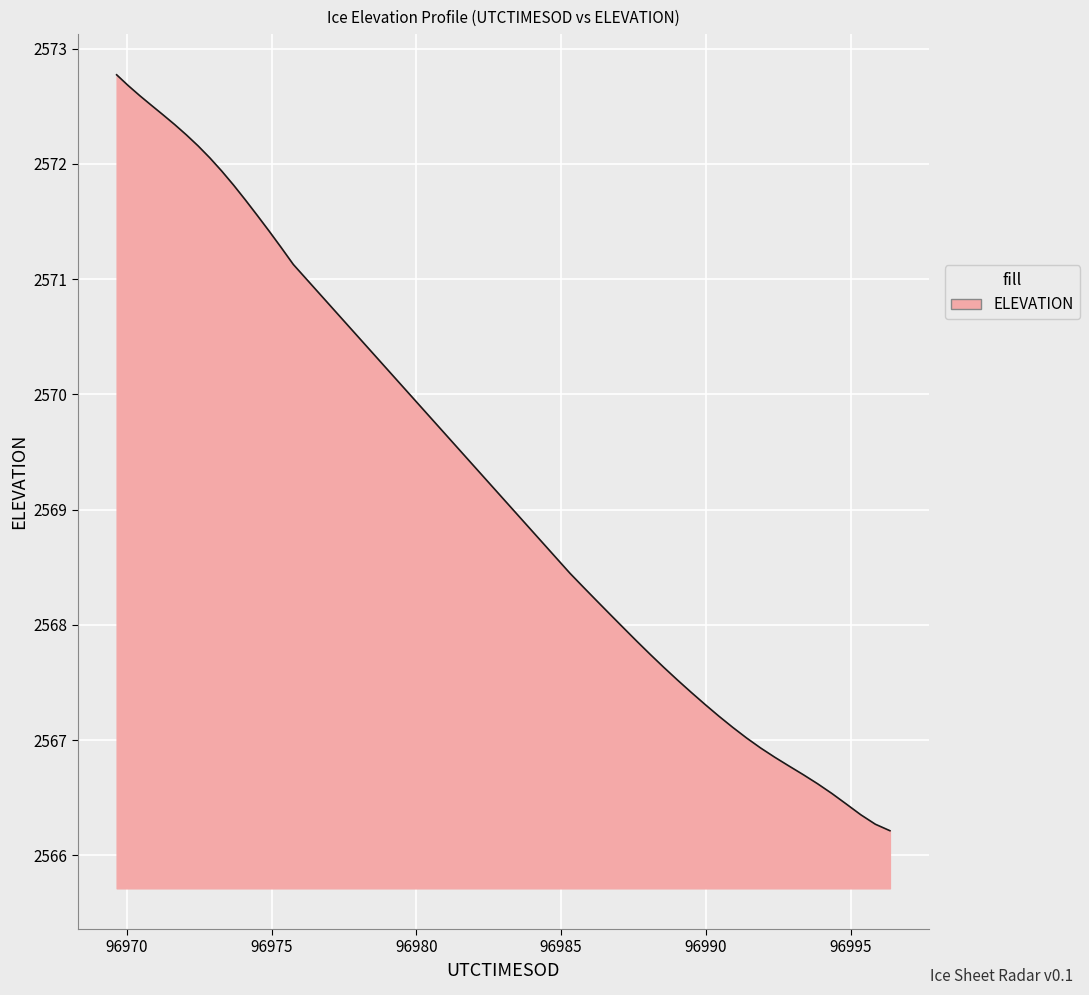

What is the difference between the maximum and minimum values?

6.6